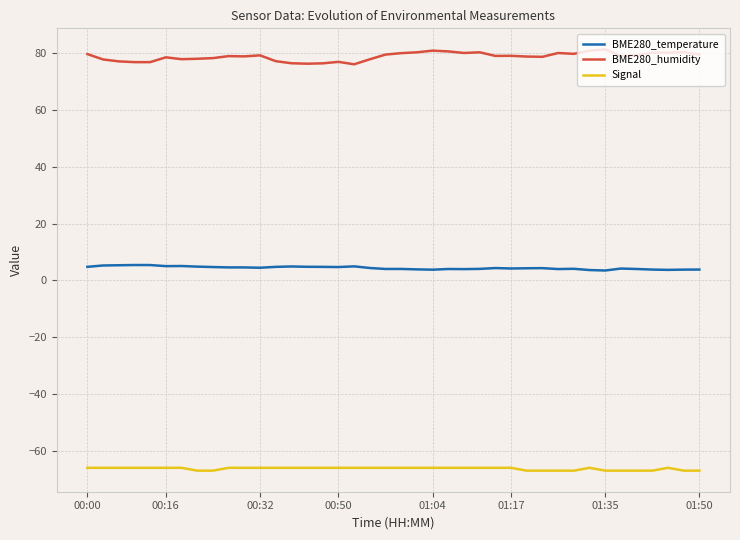

Which series has the largest total across all categories?

BME280_humidity